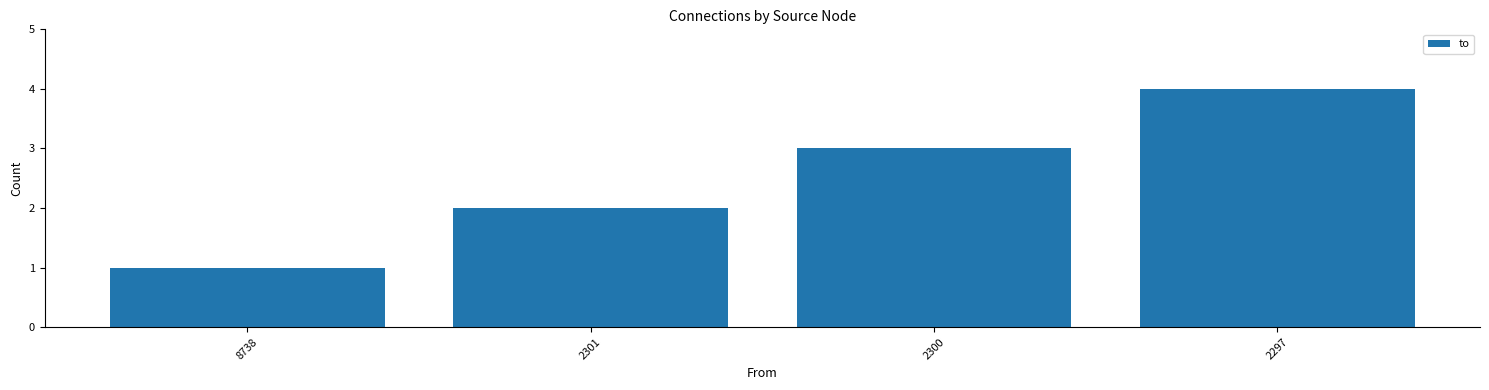

At which label is the value closest to 2?

2301